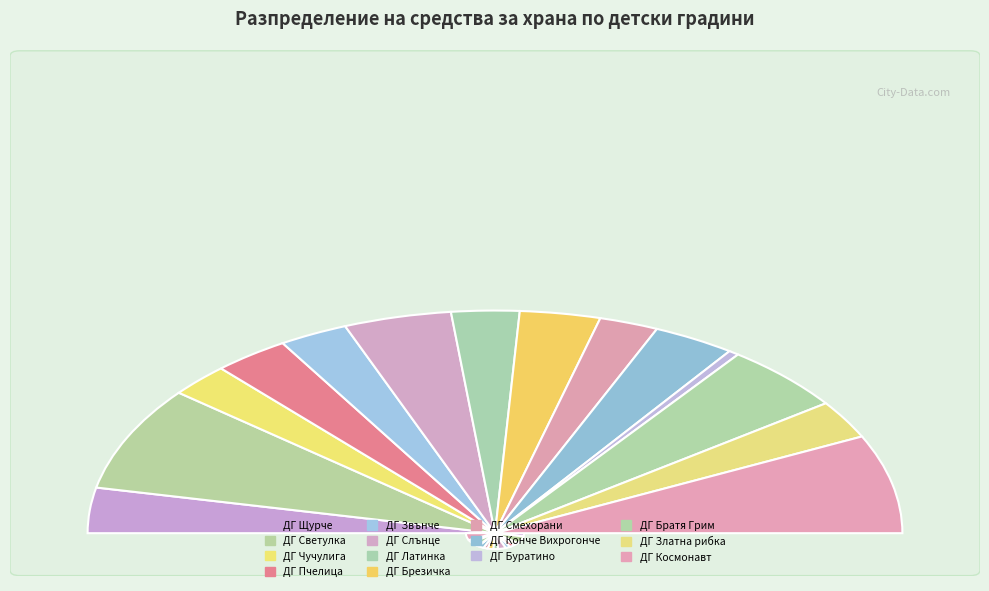

Does ДГ Пчелица represent more than half of the total?

No